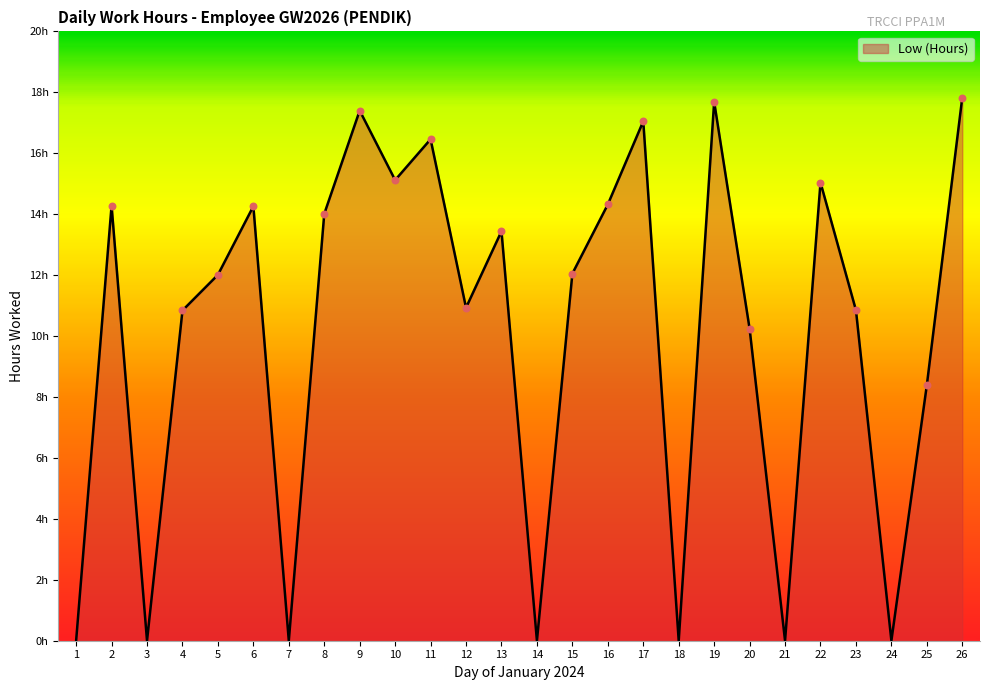

Between 4 and 23, which is larger?

23